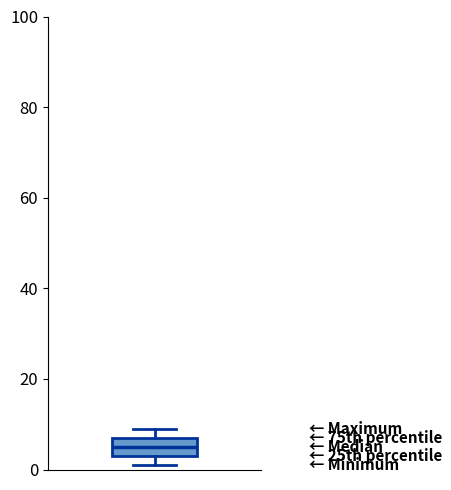

Where is the upper edge of the box on the y-axis? The values are not printed on the chart, so give them approximately, as read against the axis.

8